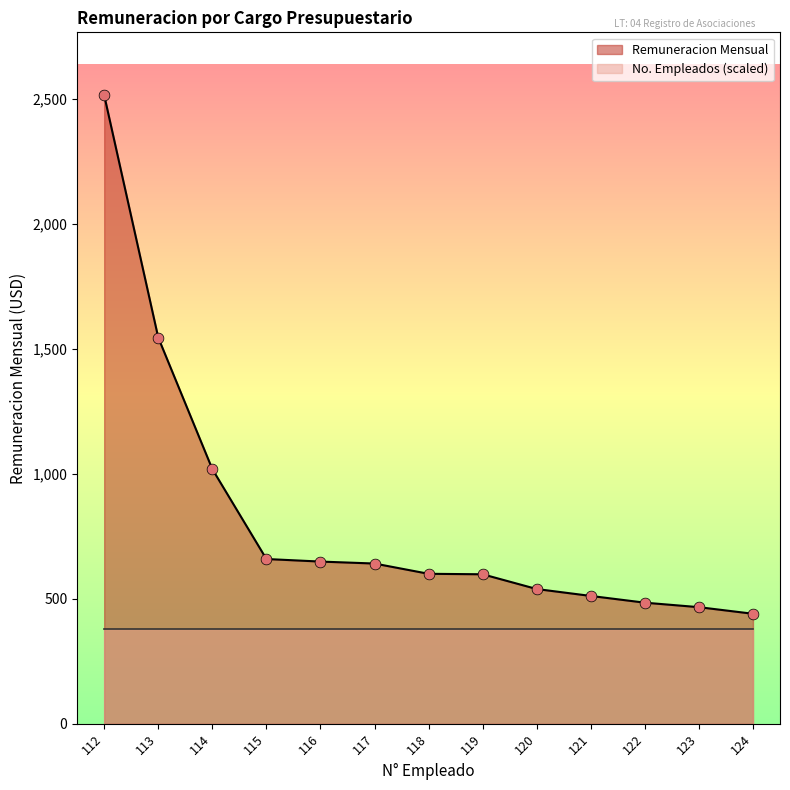

Between 113 and 114, which is larger?

113